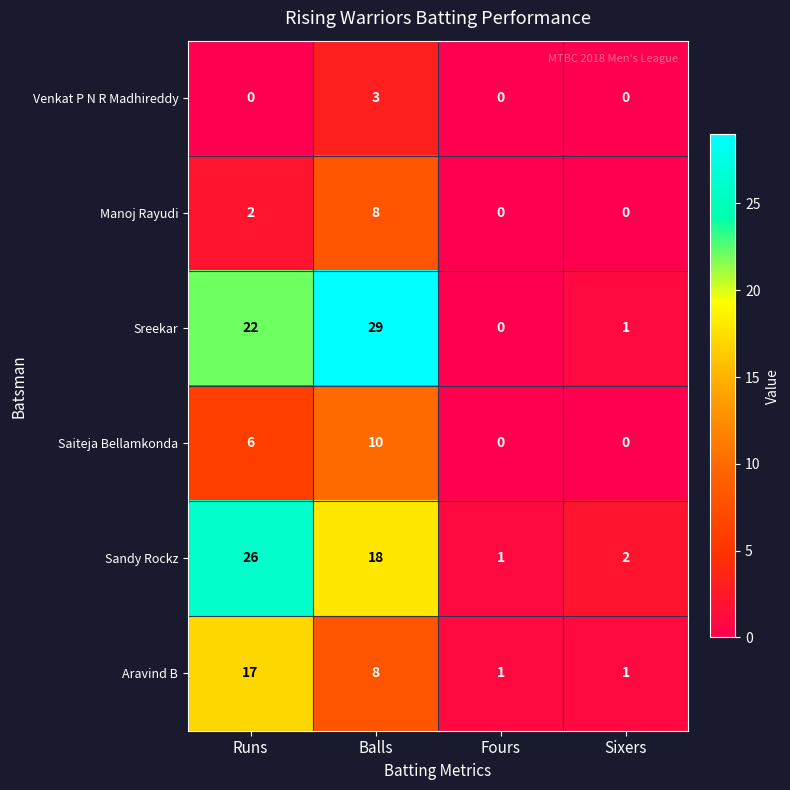

Which series has the widest spread of values?

Sreekar